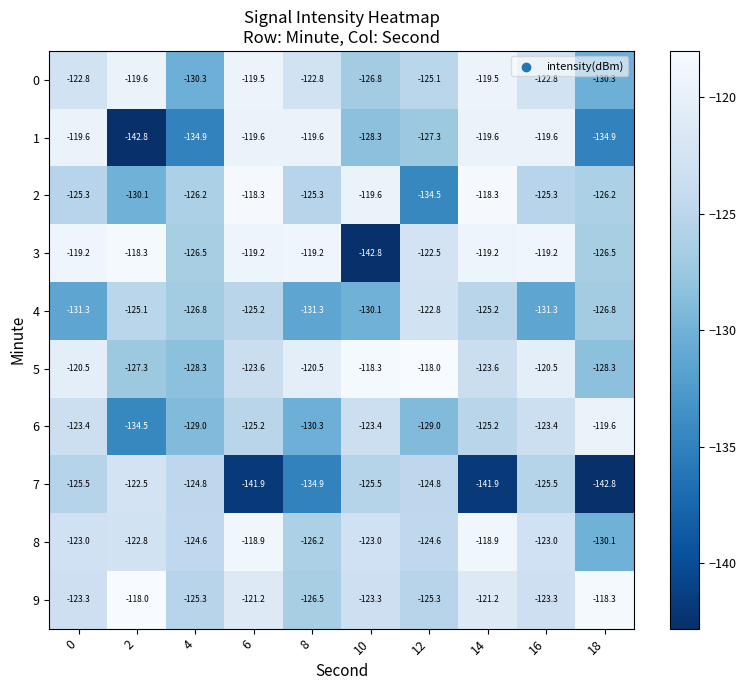

What is the sum of all 2 values?

-1249.1